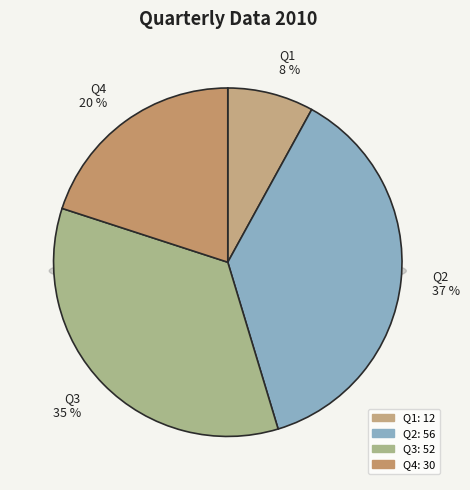

Is it true that Q1 is 21% of the pie?

False